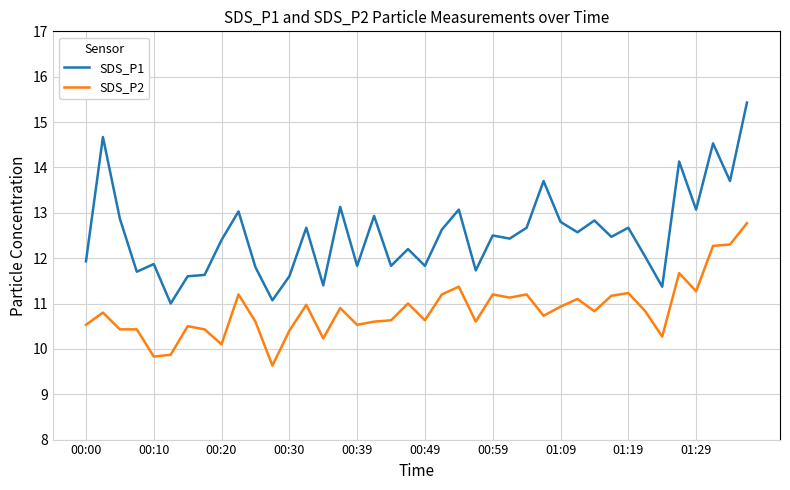

Which series has the largest range (max minus min)?

SDS_P1